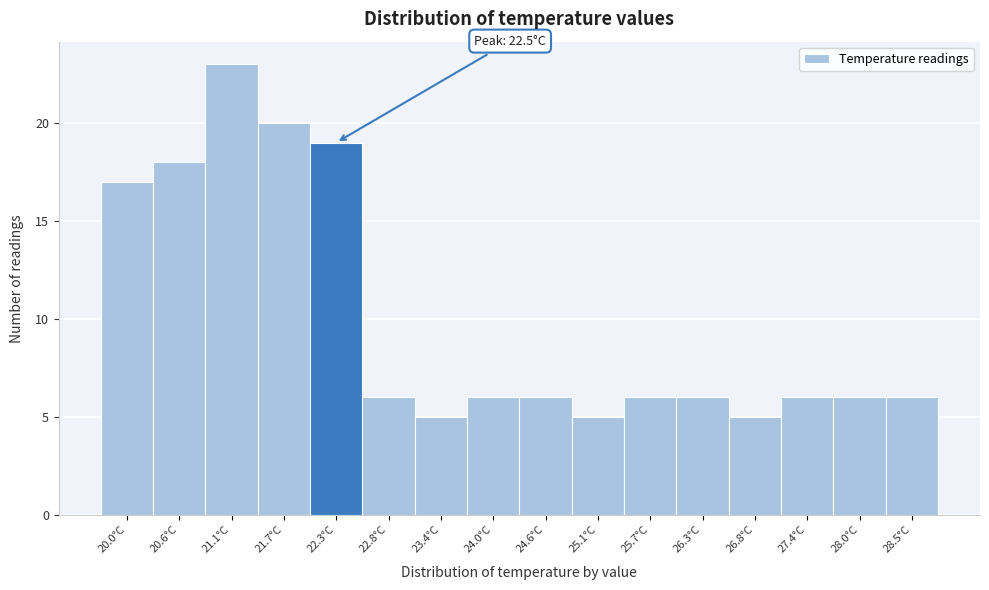

Reading left to right, transcribe all the data shown in this chart.

17	18	23	20	19	6	5	6	6	5	6	6	5	6	6	6